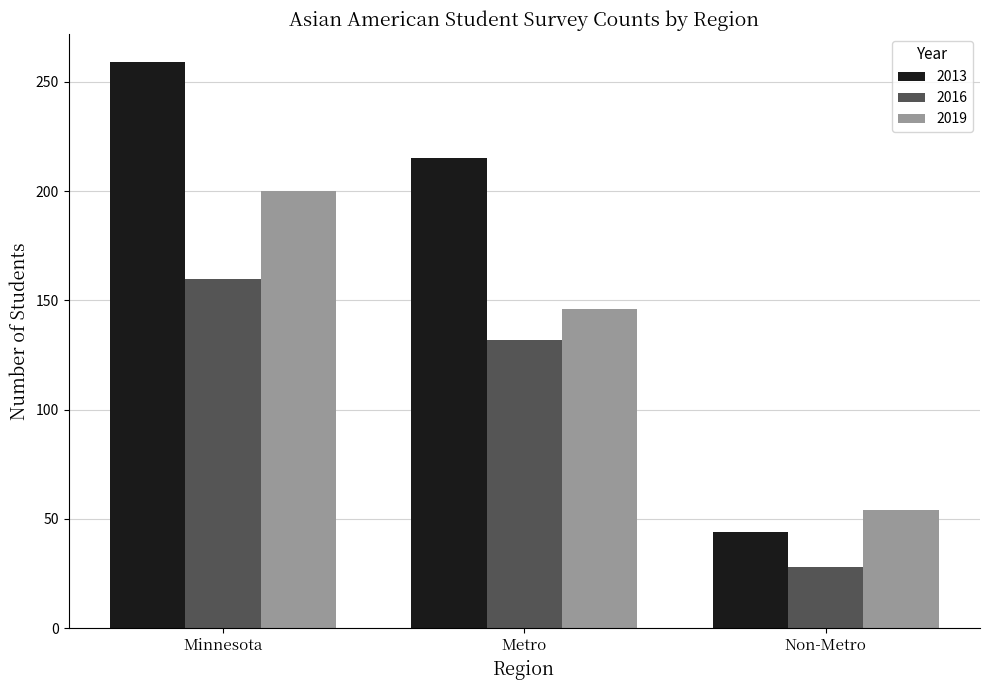

What is the sum of the 2016 values at Metro and Non-Metro?

160